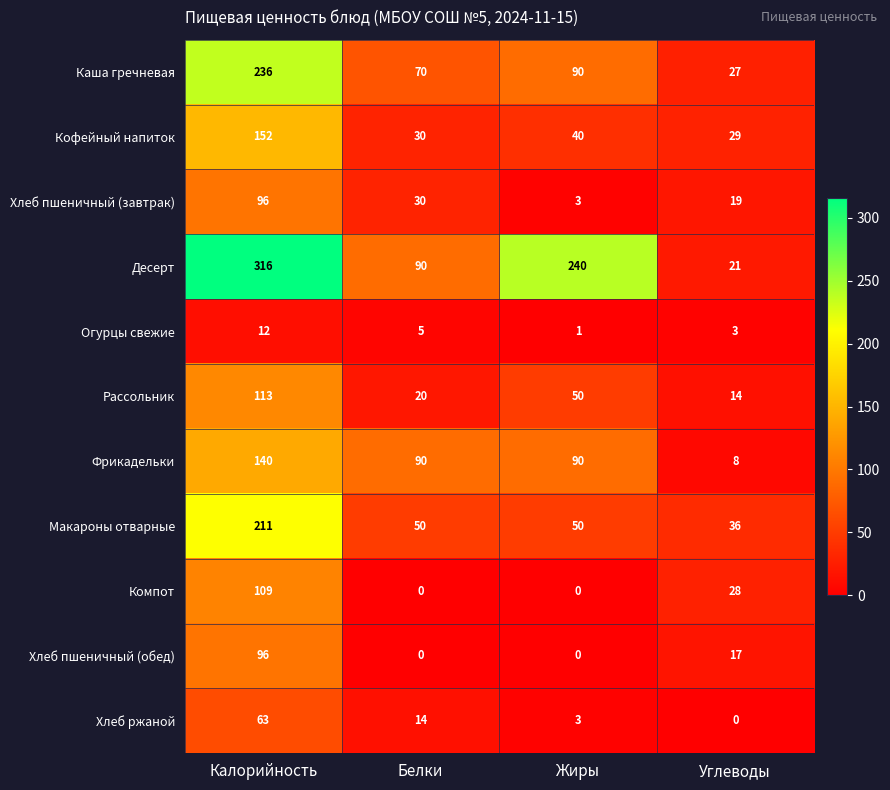

What value does the Огурцы свежие series have at Белки?

5